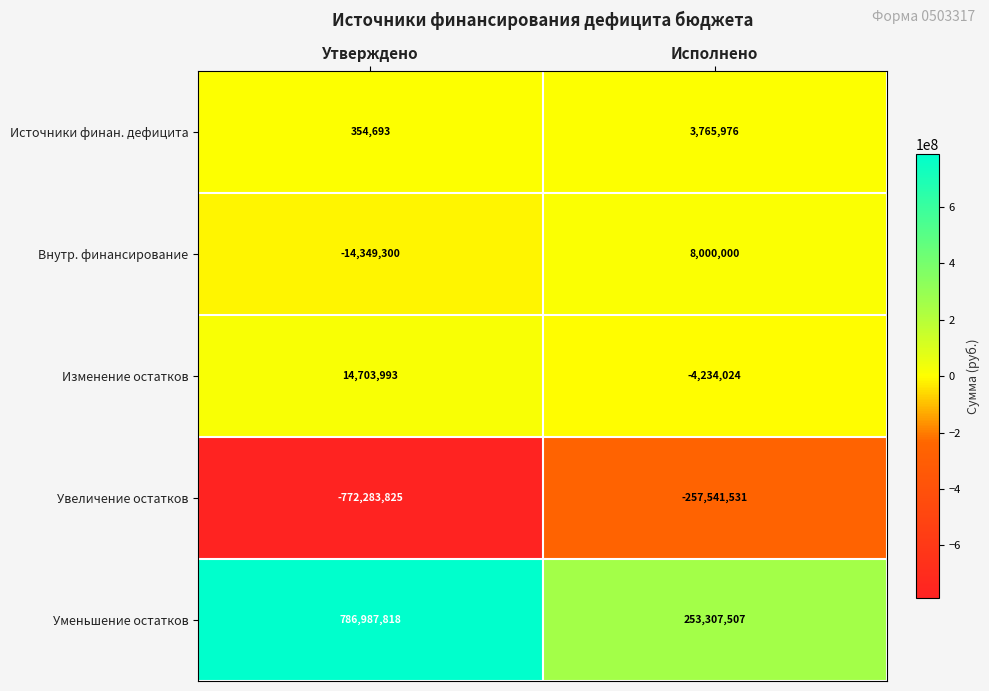

What is the sum of the Внутр. финансирование values at Исполнено and Утверждено?

-6349300